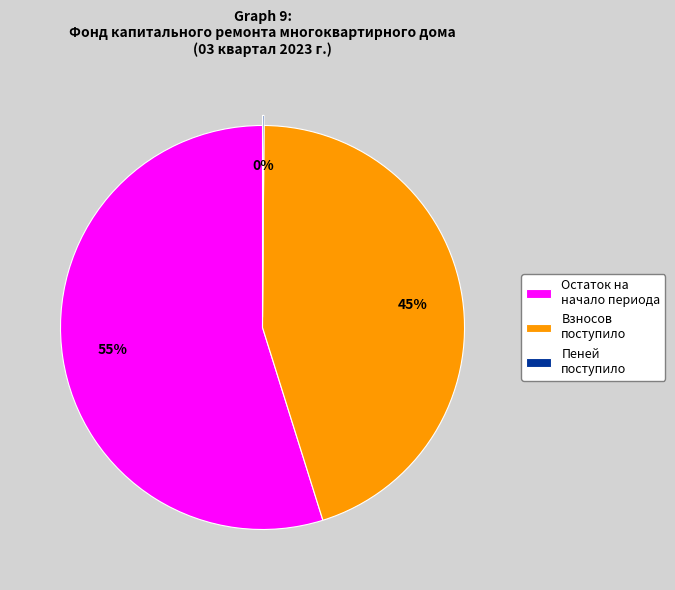

Which category has the biggest portion of the pie?

Остаток на начало периода